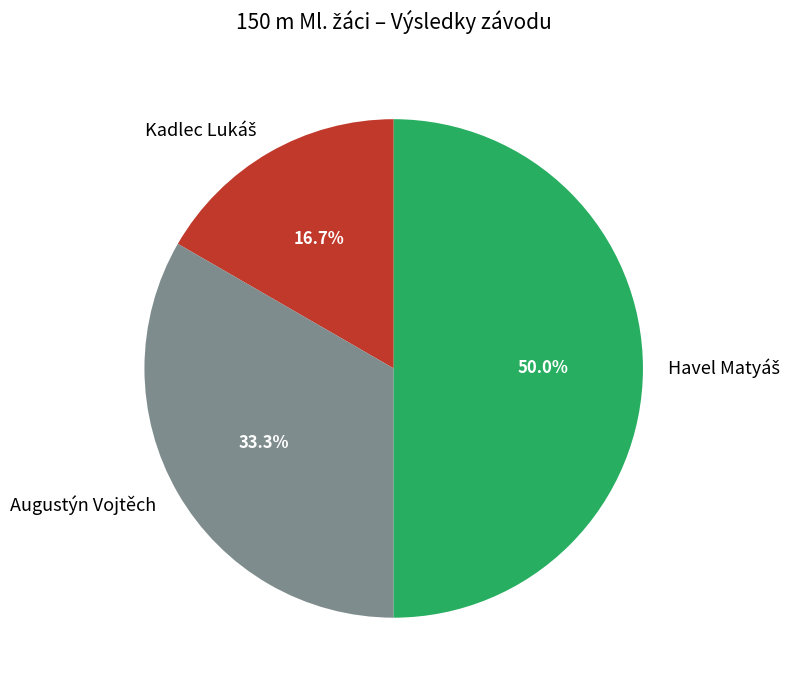

Is Augustýn Vojtěch the majority of the pie?

No